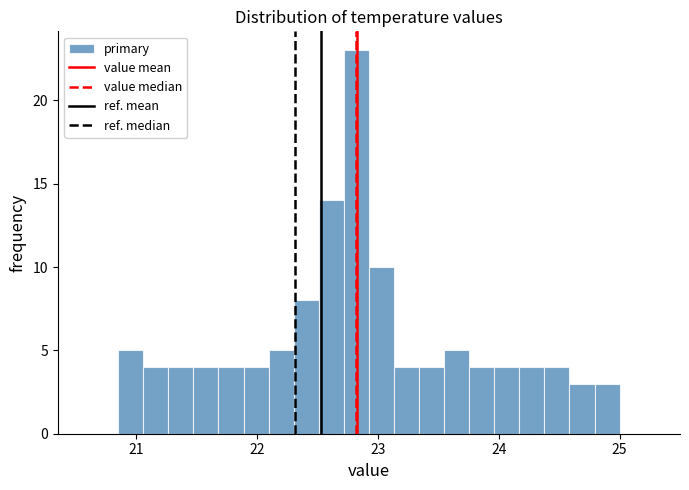

Read against the x-axis, roughly where is the centre of the tallest bar?

22.8